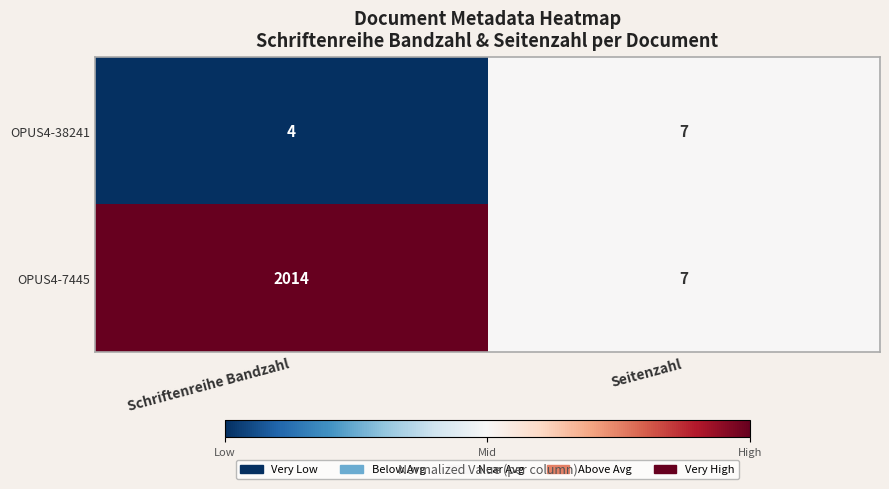

List the labels in order of OPUS4-38241 value, smallest first.

Schriftenreihe Bandzahl, Seitenzahl